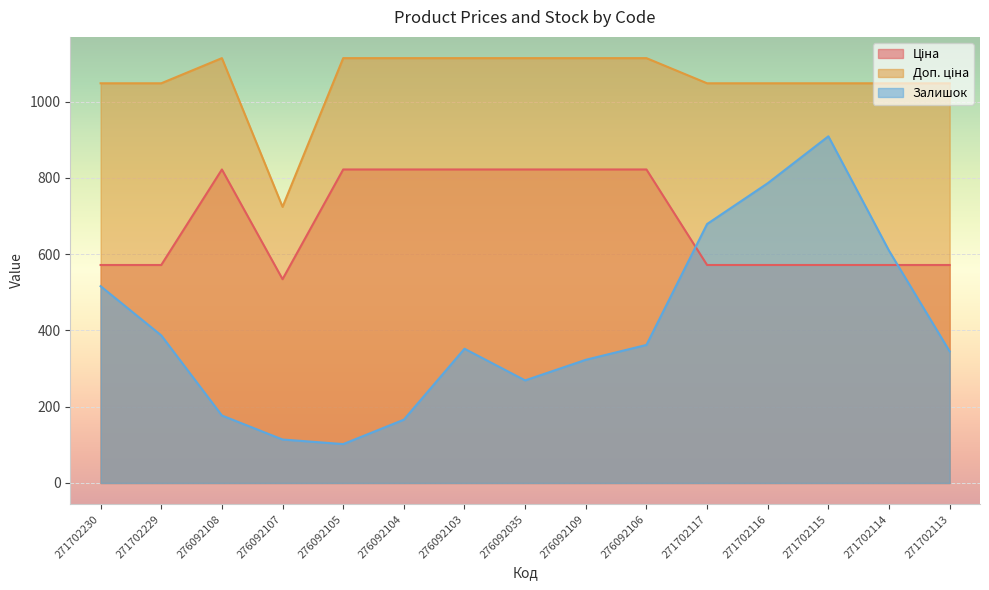

What is the lowest value of the Доп. ціна series?

724.0